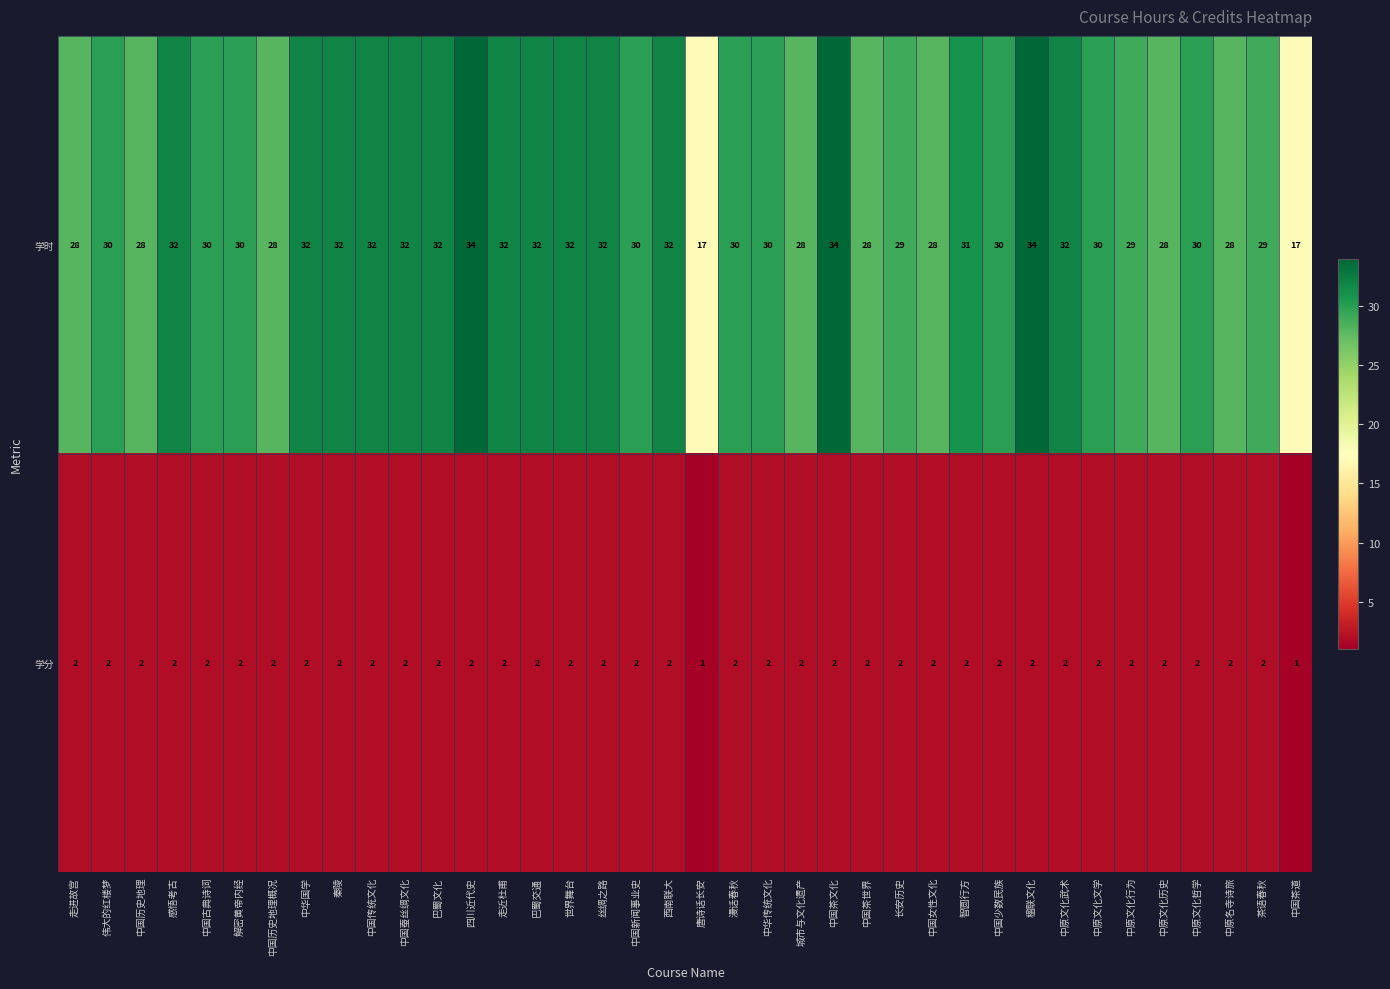

What is the total value across all series at 楹联文化?

36